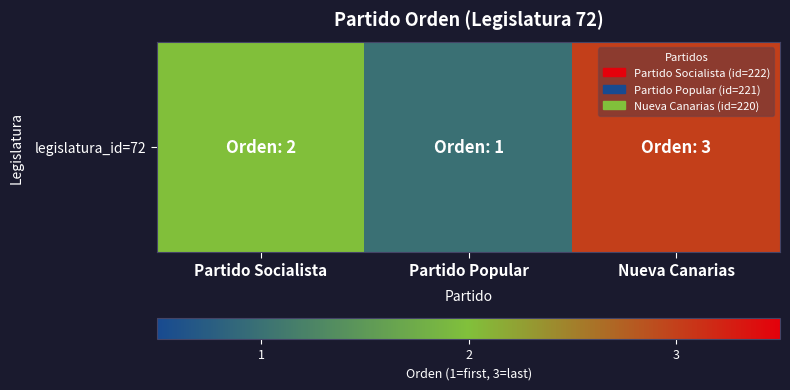

Which has a higher value, Partido Socialista or Partido Popular?

Partido Socialista